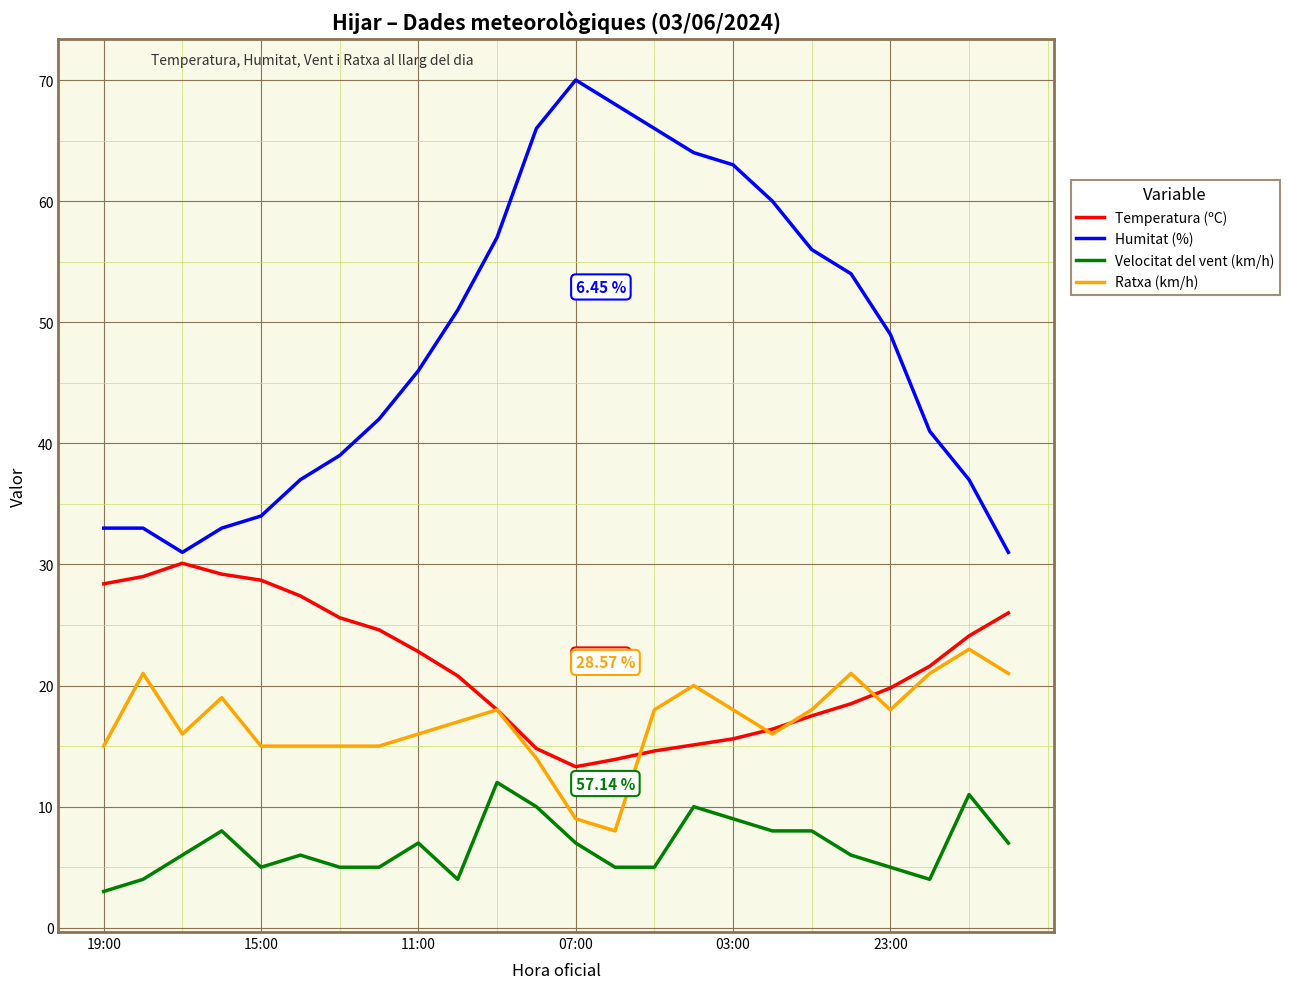

Which series has the largest total across all categories?

Humitat (%)